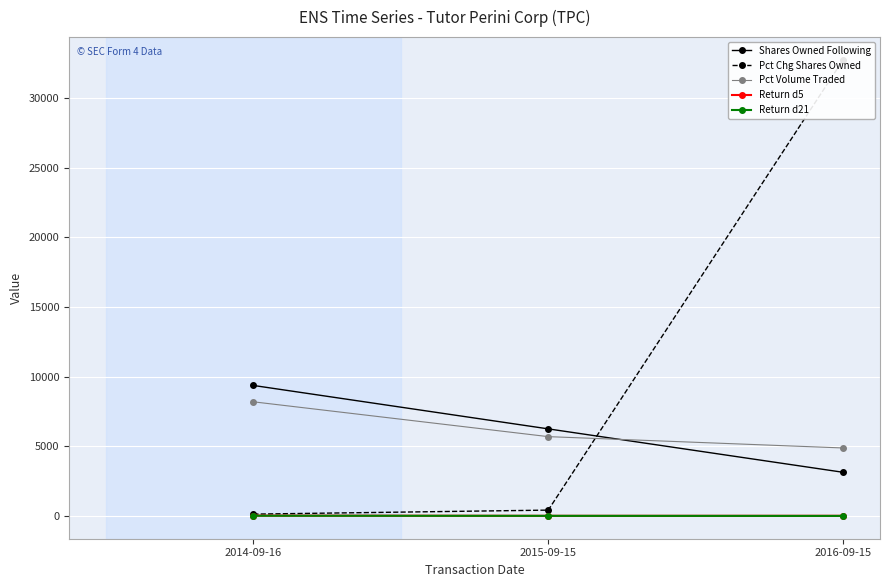

Read the Shares Owned Following value at 2016-09-15.

3121